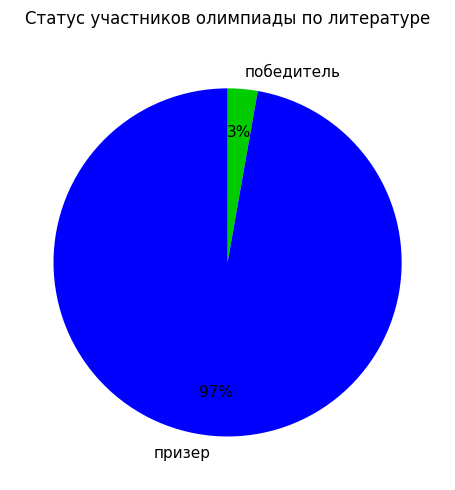

Is the sum of призер and победитель greater than half?

Yes